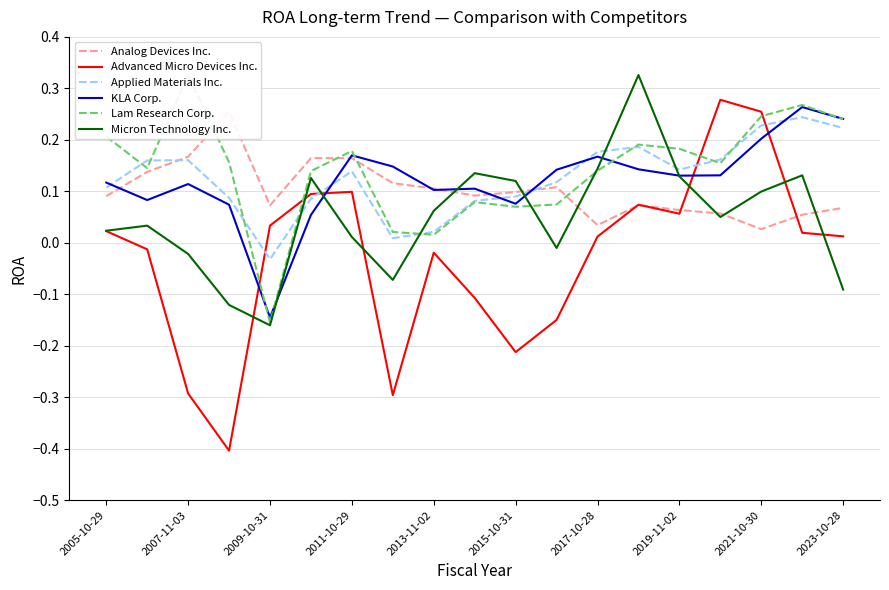

True or false: Applied Materials Inc. and Micron Technology Inc. cross at least once.

True